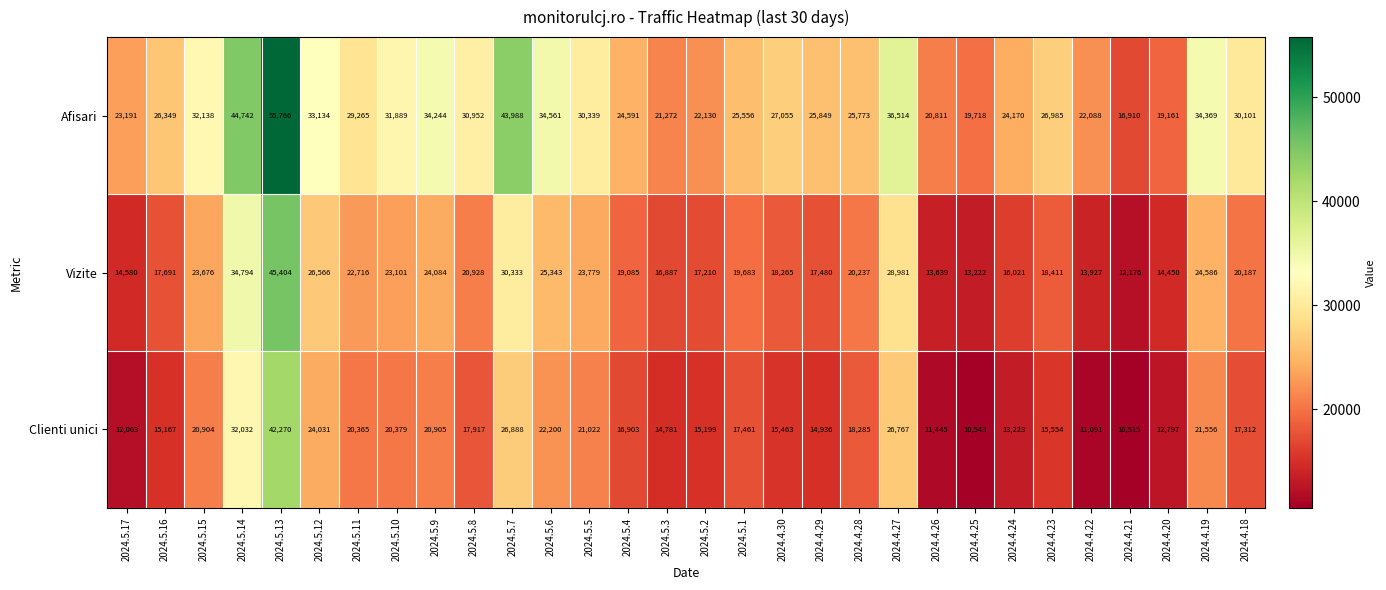

What is the sum of the Afisari values at 2024.5.15 and 2024.5.6?

66699